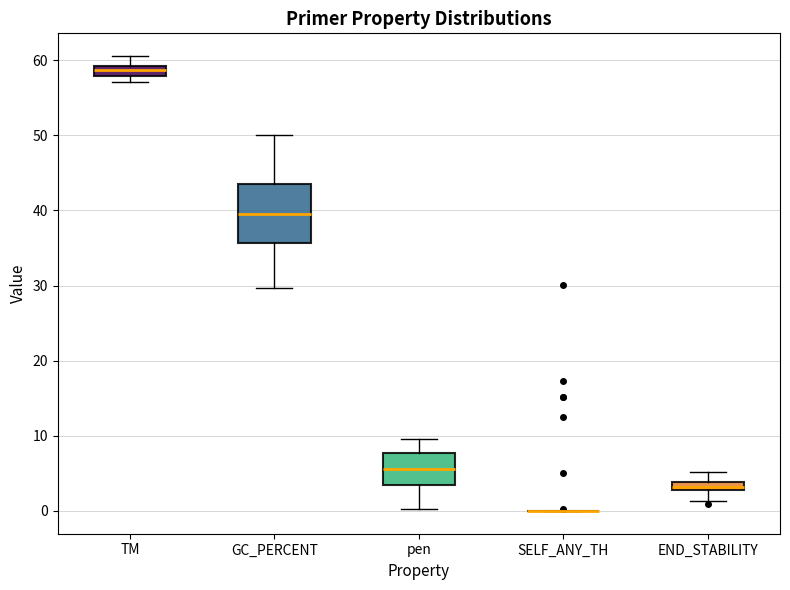

Where is the upper edge of the box for TM on the y-axis? The values are not printed on the chart, so give them approximately, as read against the axis.

59